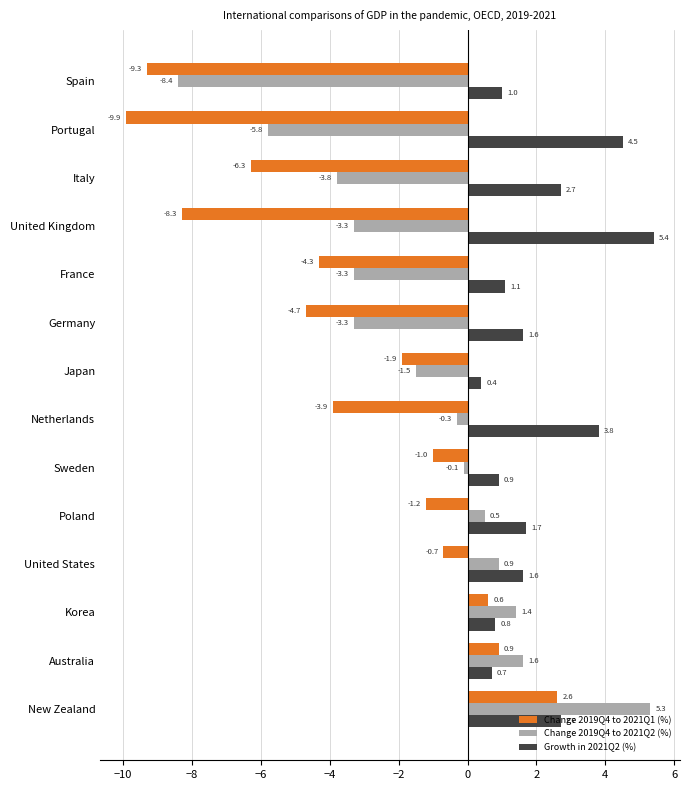

Which category has the lowest value across all series?

Portugal